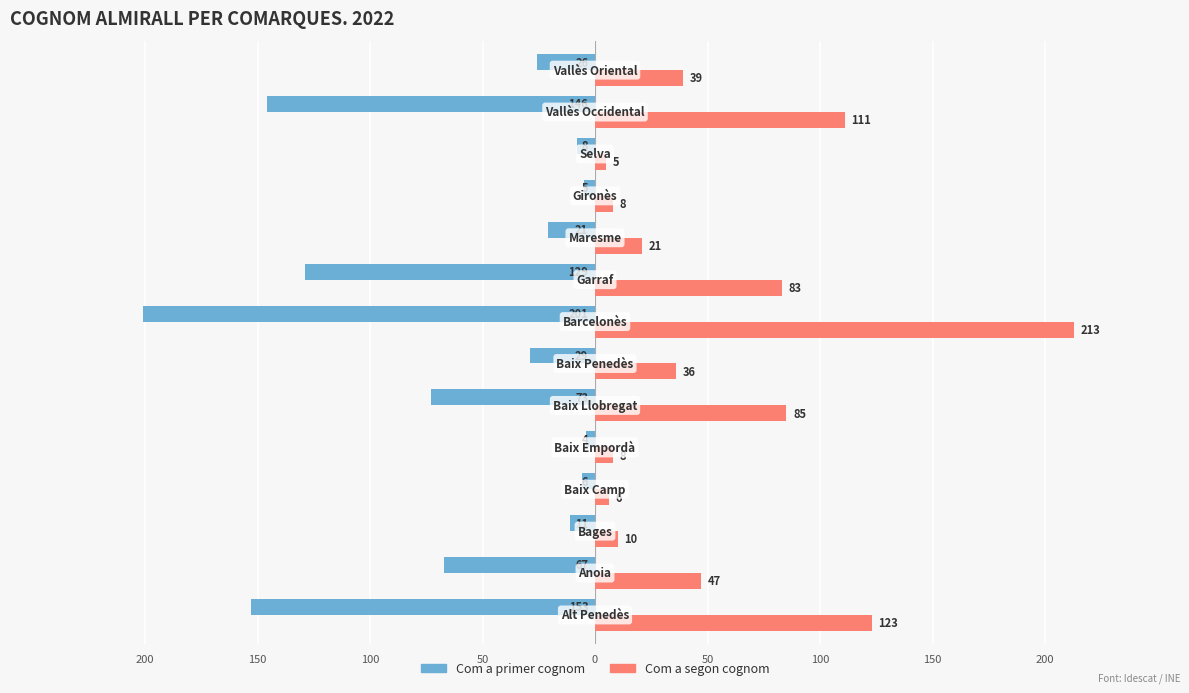

What is the smallest value displayed?

-201